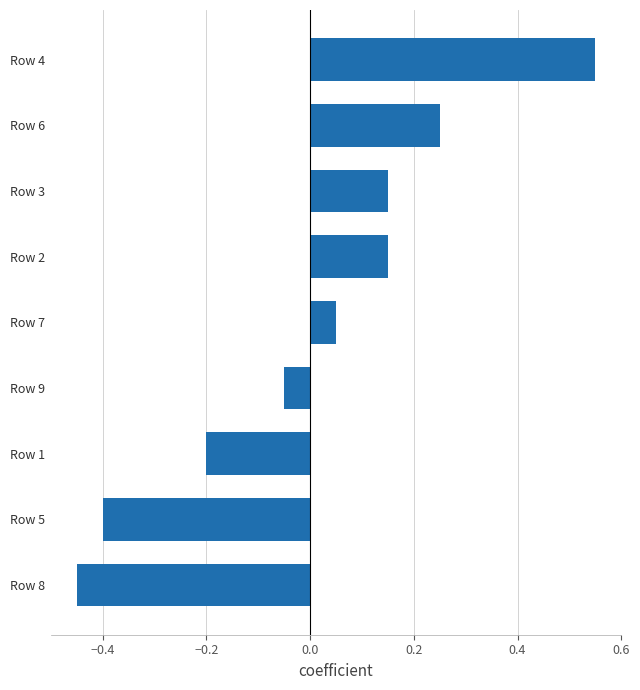

Which has a higher value, Row 6 or Row 3?

Row 6